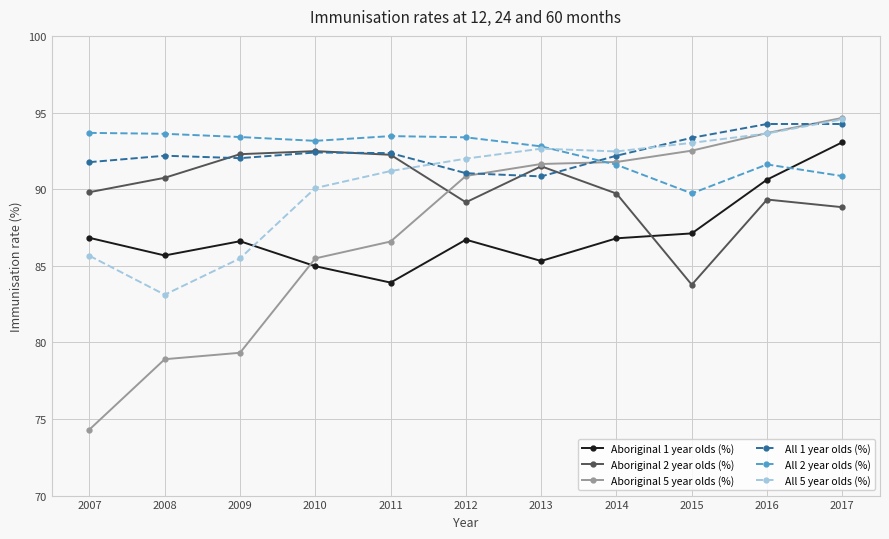

Which series has the largest range (max minus min)?

Aboriginal 5 year olds (%)